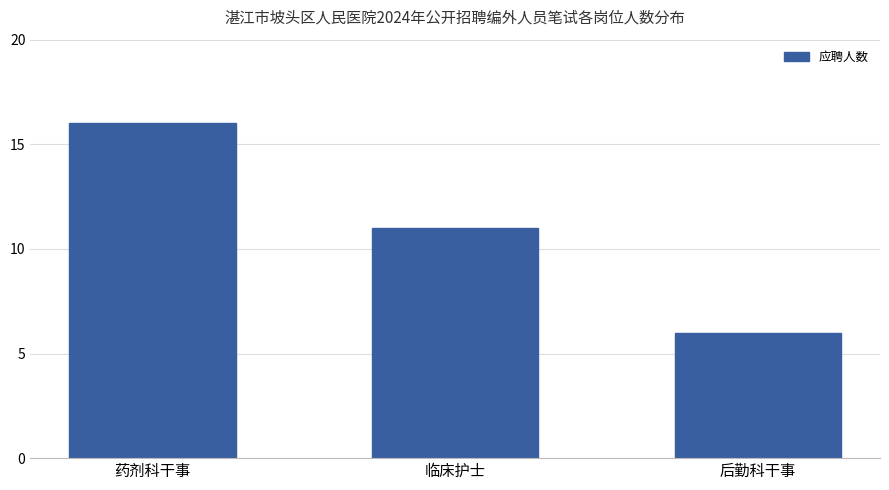

Count the values in the range 6 to 16.

3